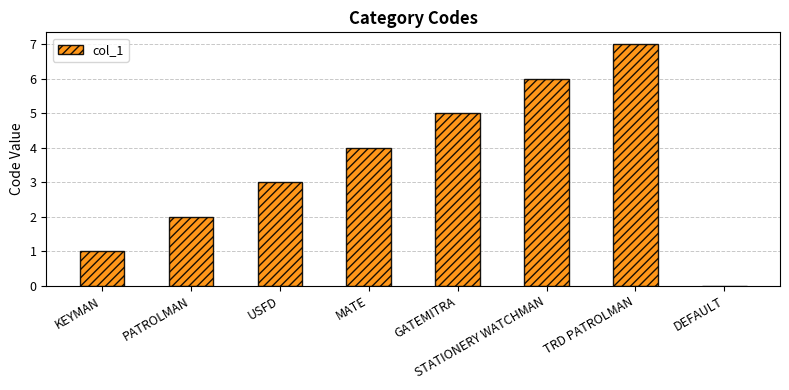

What is the approximate value at USFD?

3